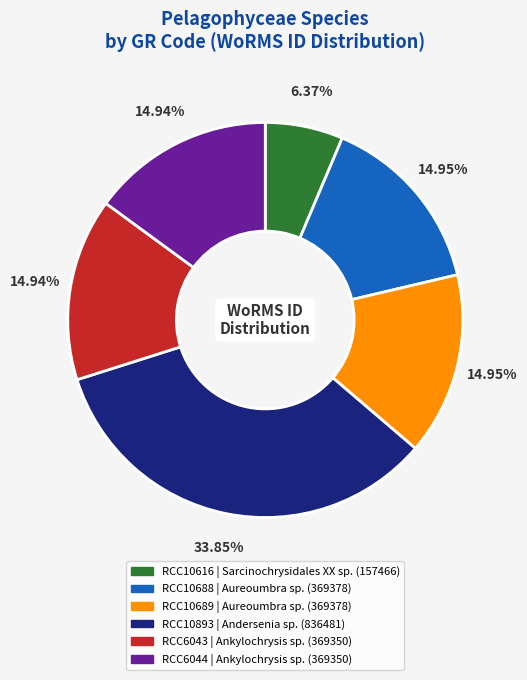

To the nearest percent, what is the difference between the RCC6043 and RCC10616 slice percentages?

9%